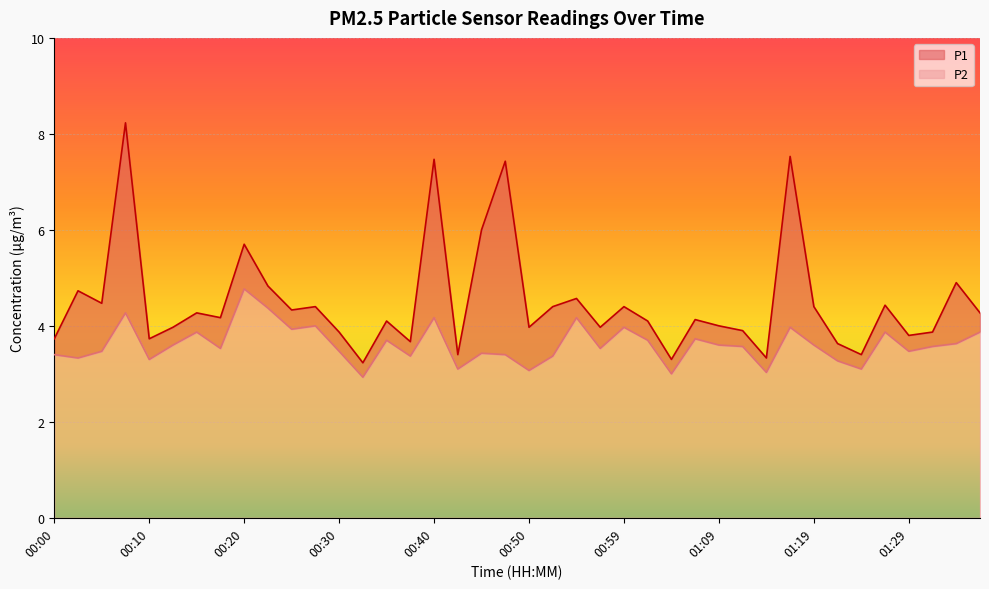

At 00:17, list the series in order from smallest to largest.

P2, P1